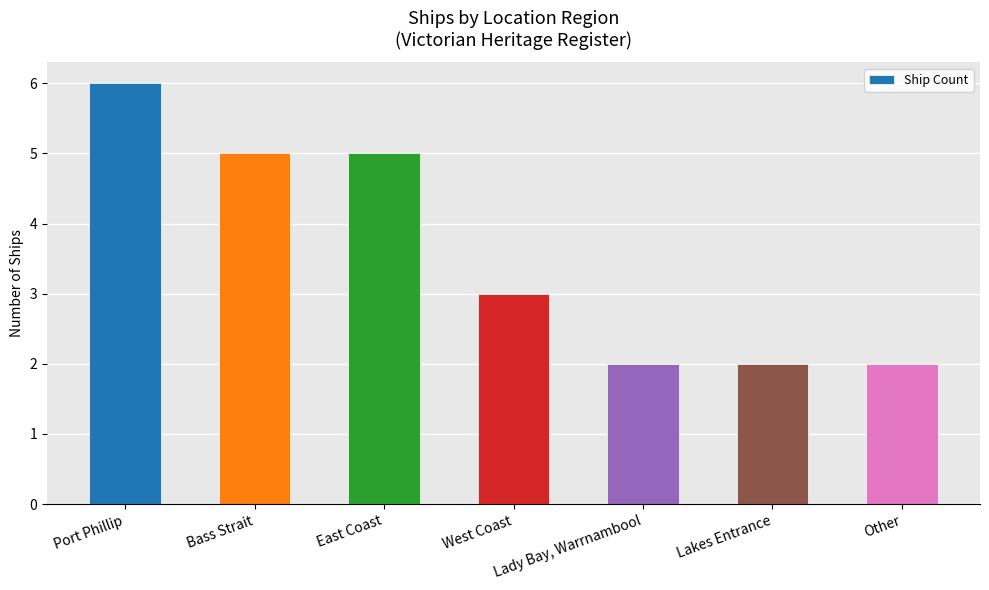

What is the greatest value displayed?

6